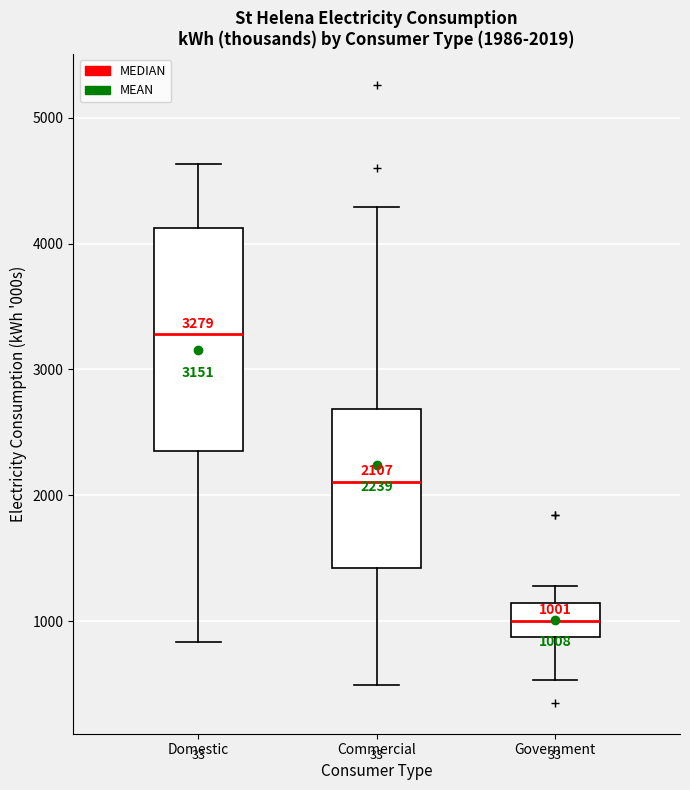

Which box's median line is the highest?

Domestic